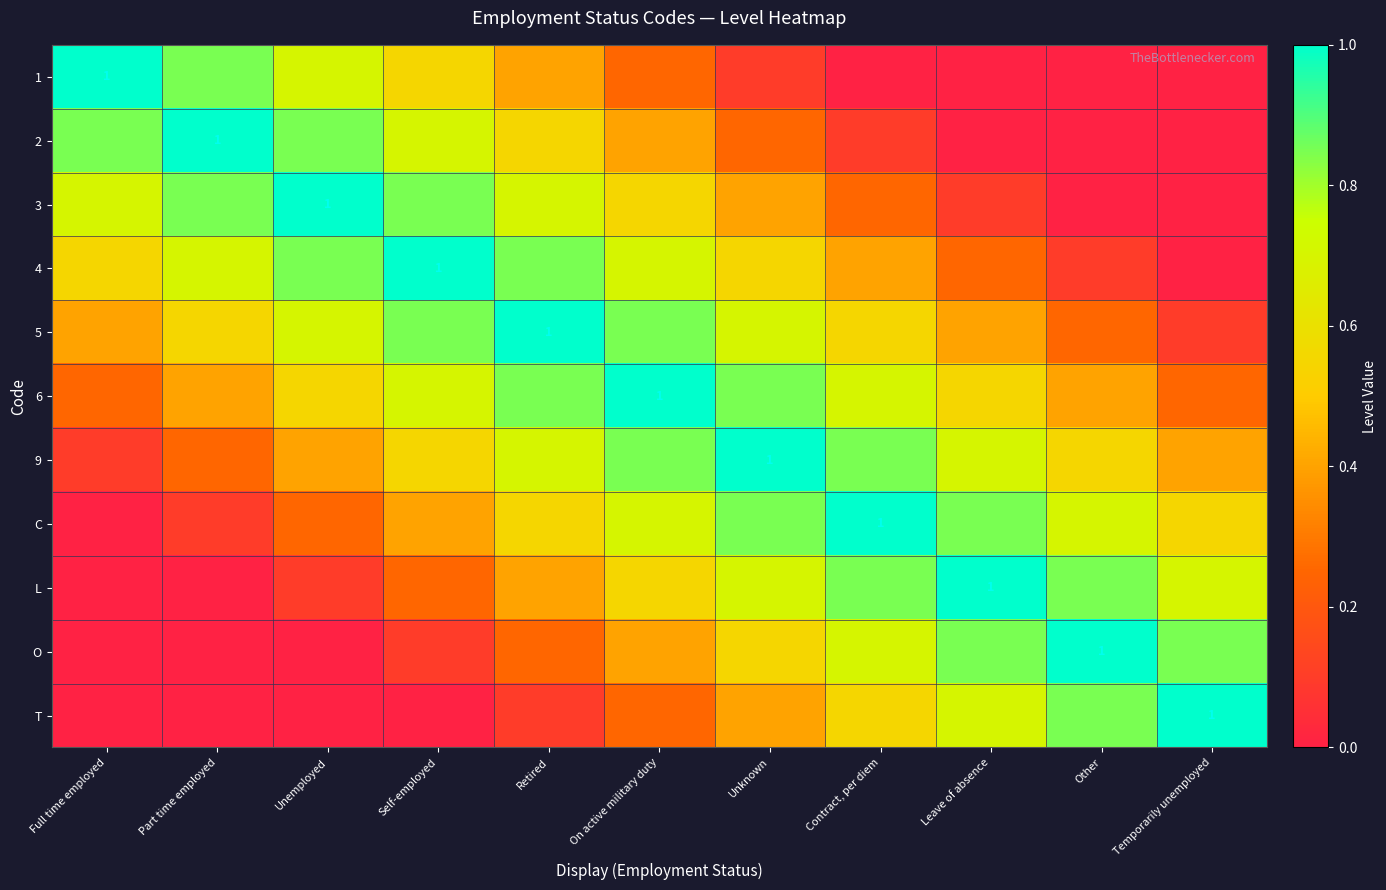

Is the value of C at Leave of absence greater than the value of L at On active military duty?

Yes